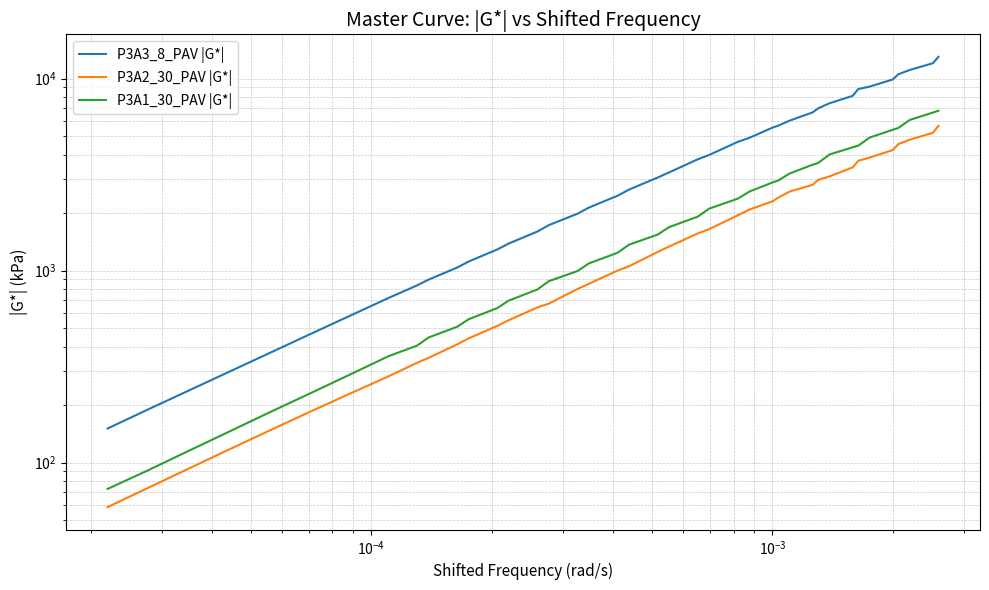

True or false: P3A3_8_PAV |G*| and P3A2_30_PAV |G*| cross at least once.

False